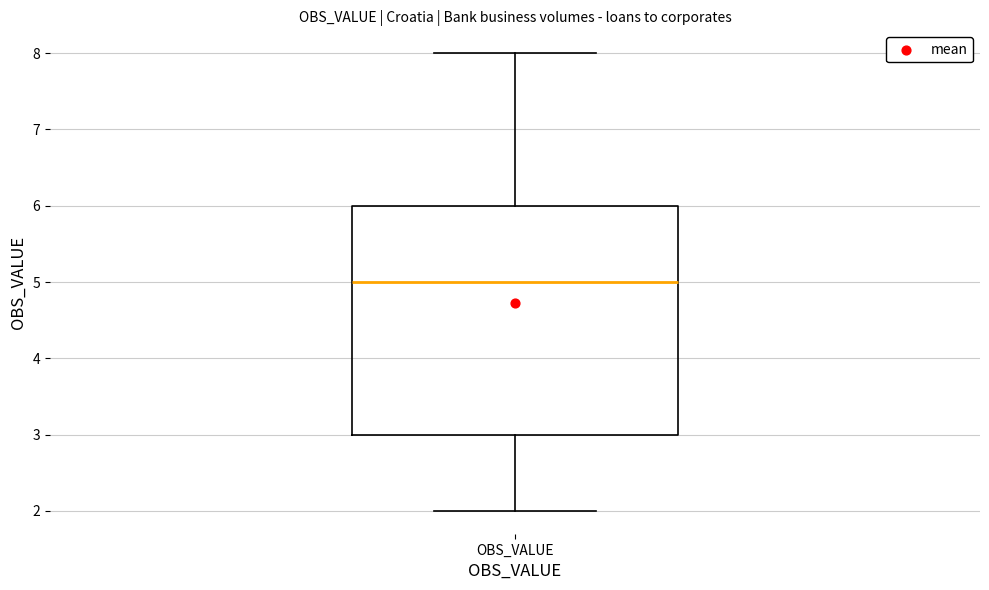

Read this box plot against the y-axis: the position of the median line, the range covered by the box, and the ends of both whiskers. The values are not printed on the chart, so give them approximately, as read against the axis.

median 5, box 3 to 6, whiskers 2 to 8